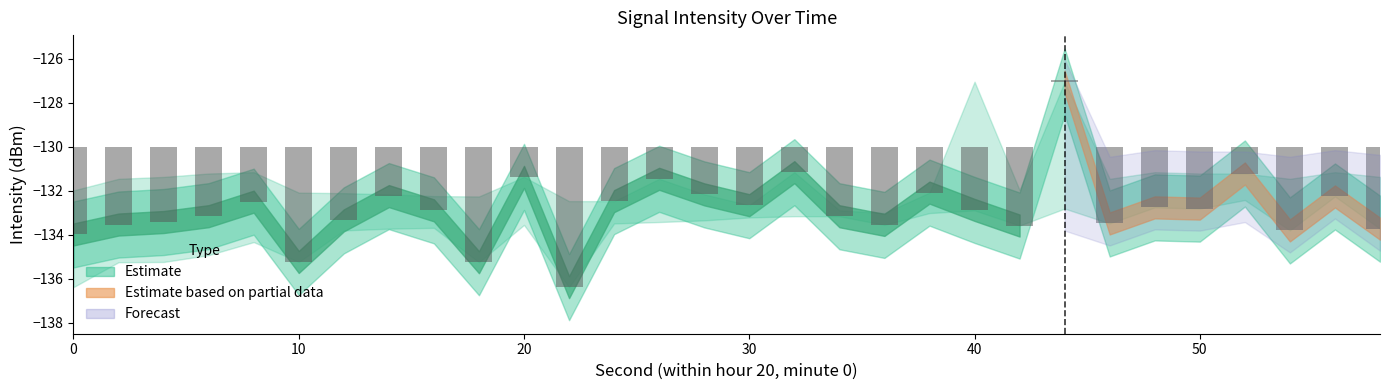

Are the bars grouped side by side (vs. stacked)?

Yes